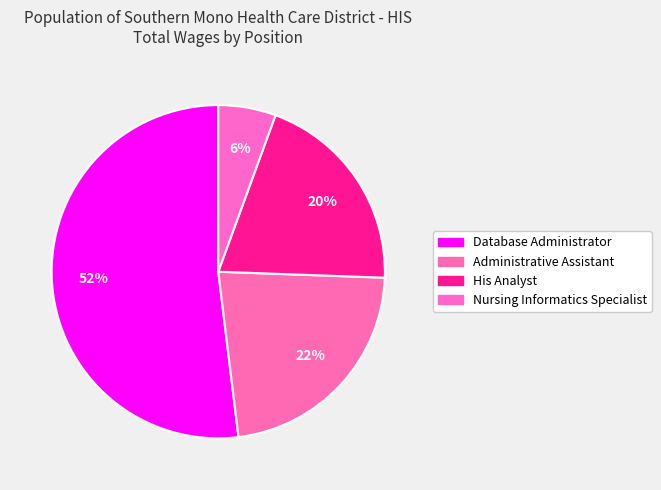

Count the number of slices in the pie.

4